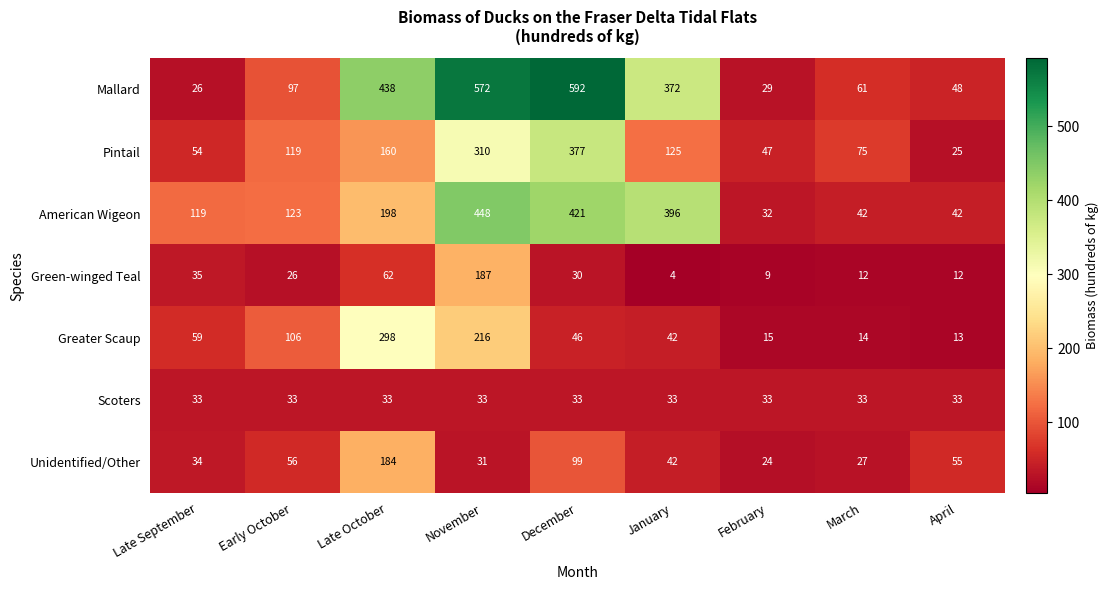

Rank the series at November from lowest to highest value.

Unidentified/Other, Scoters, Green-winged Teal, Greater Scaup, Pintail, American Wigeon, Mallard